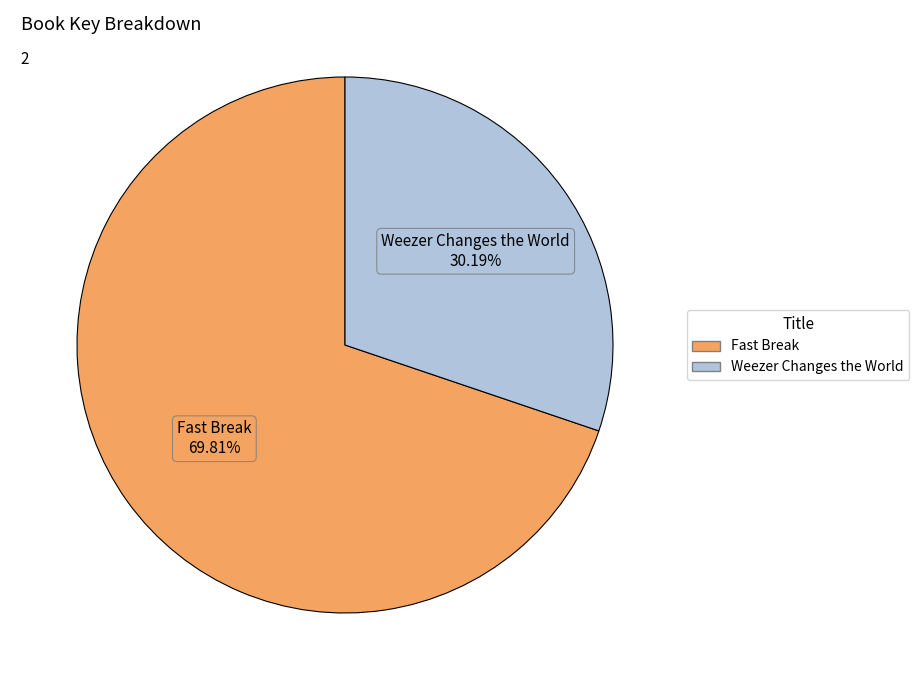

What is the smallest slice in the pie chart?

Weezer Changes the World